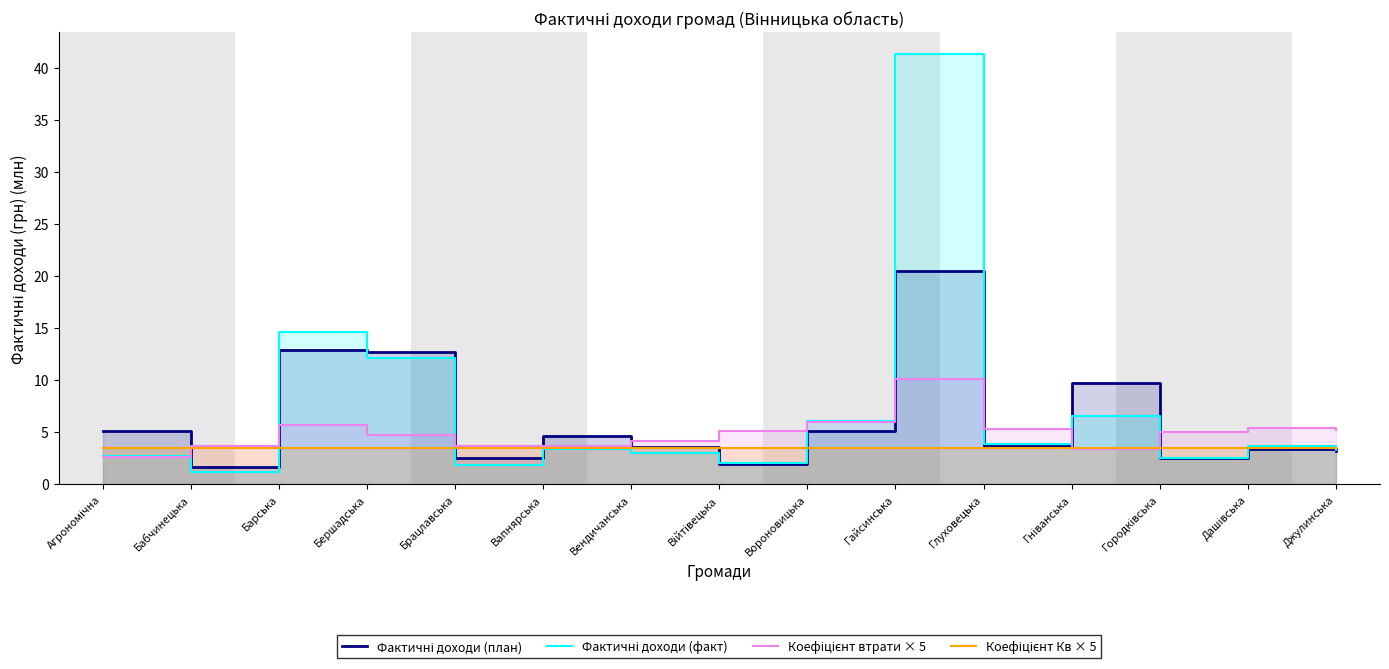

Where is Фактичні доходи (план) nearest to the value 11?

Гніванська